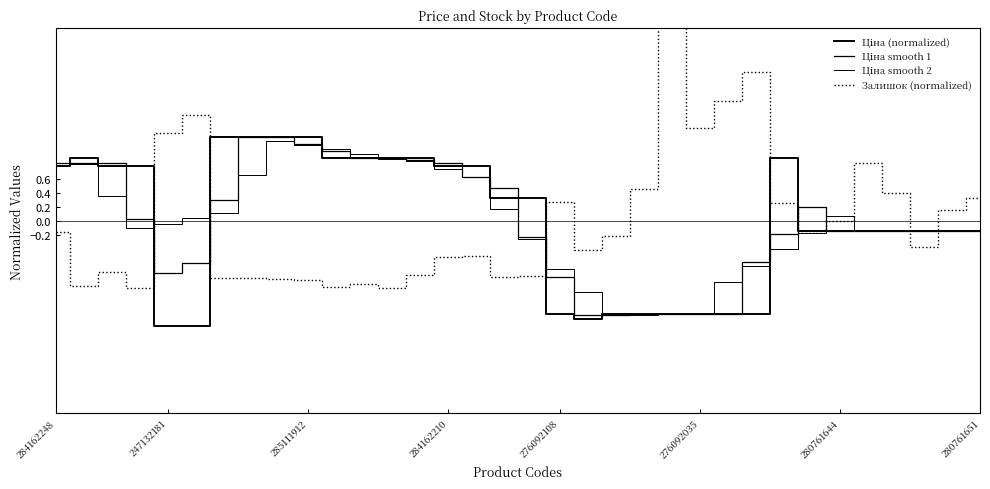

Does the chart have visible grid lines?

No